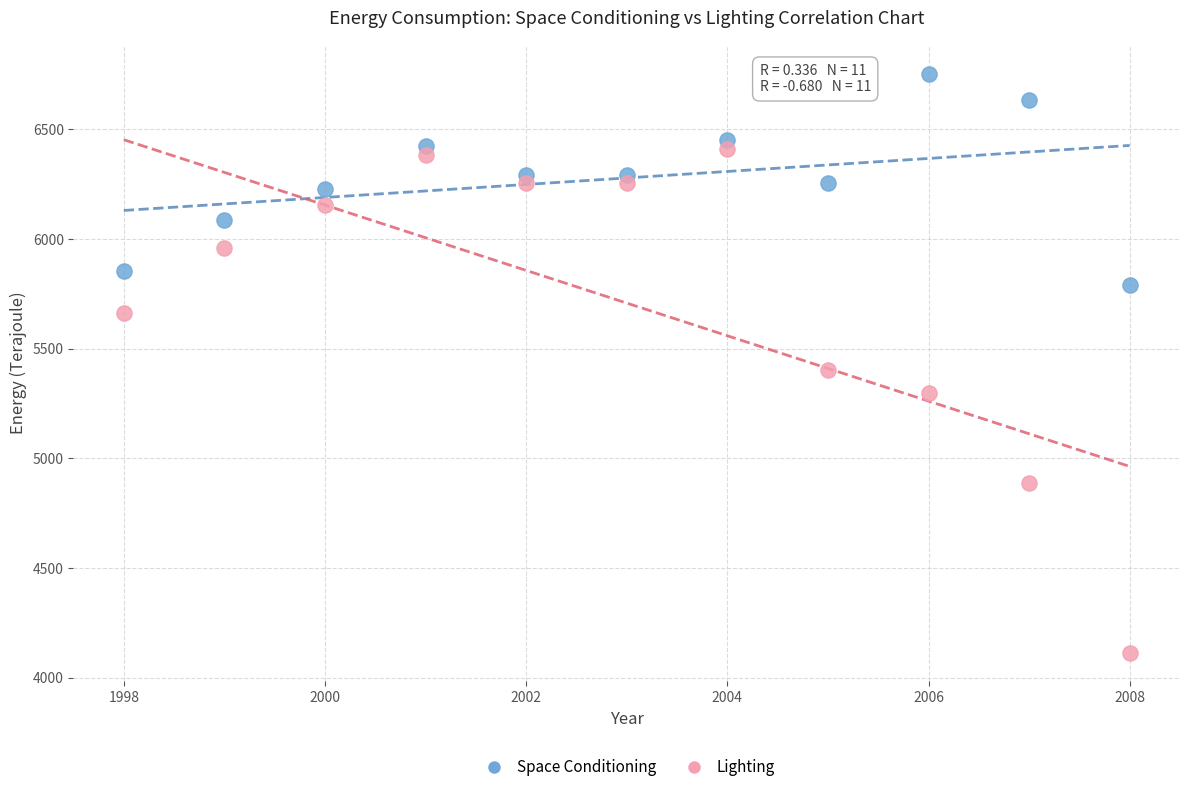

Across all data points, what is the range of X values (max minus min)?

10